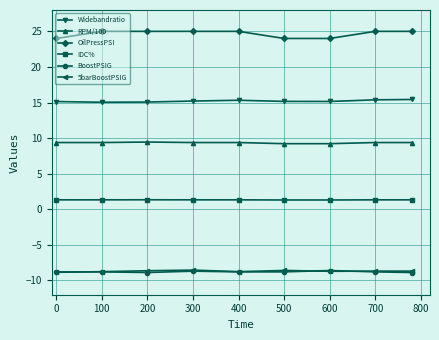

What is the minimum value shown in the chart?

-8.9